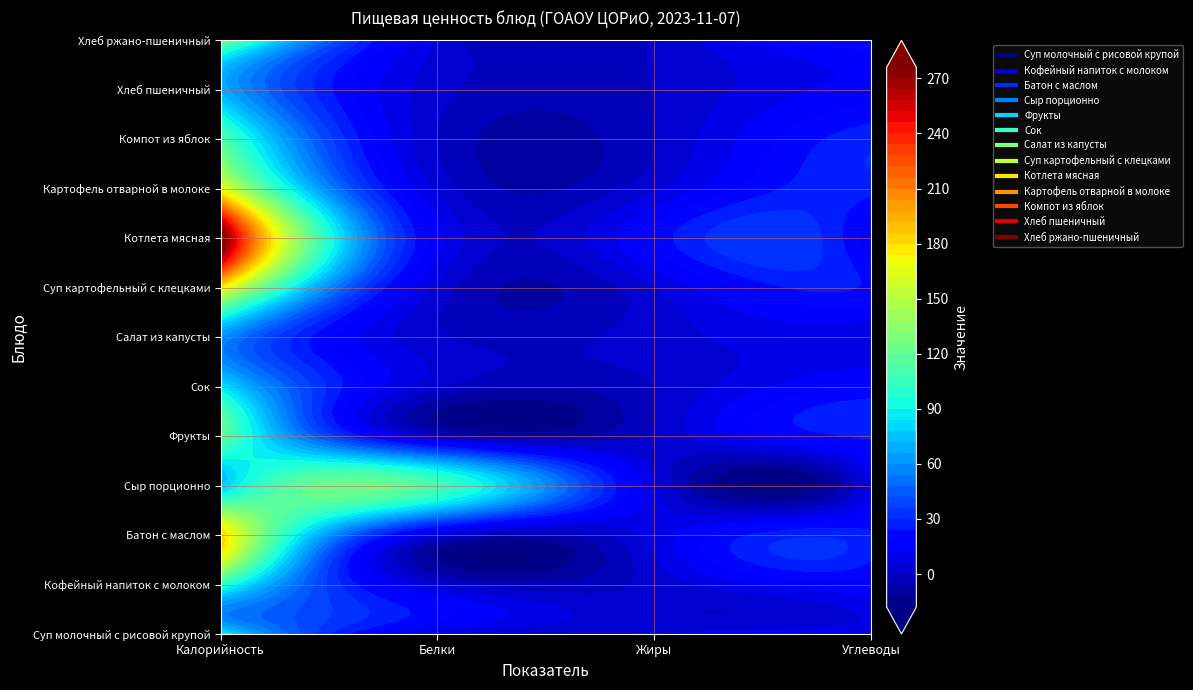

Which series has the widest spread of values?

Котлета мясная